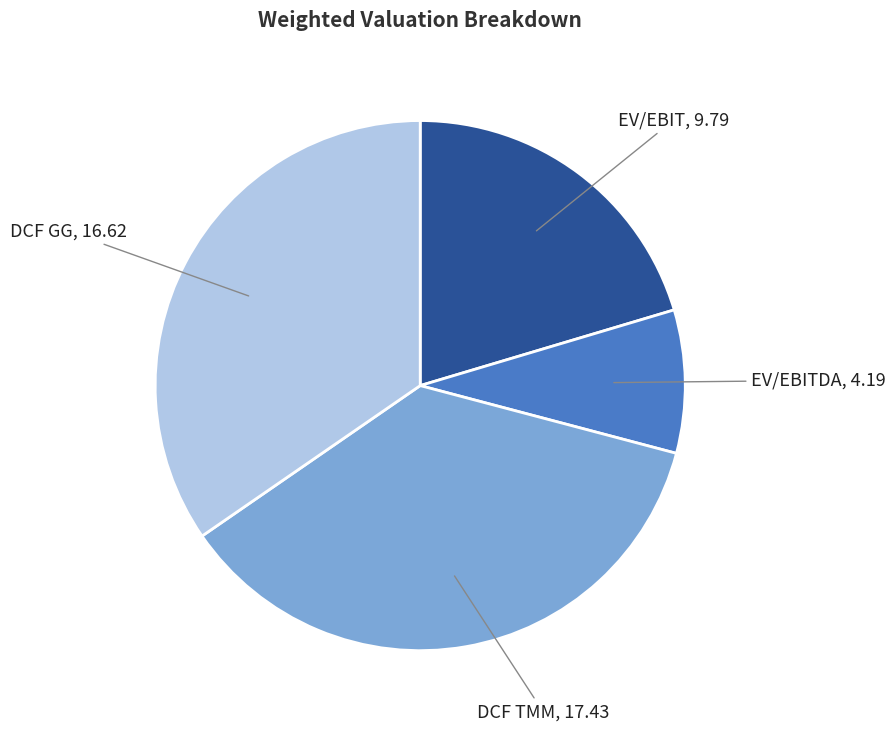

Is there a majority slice in this chart?

No